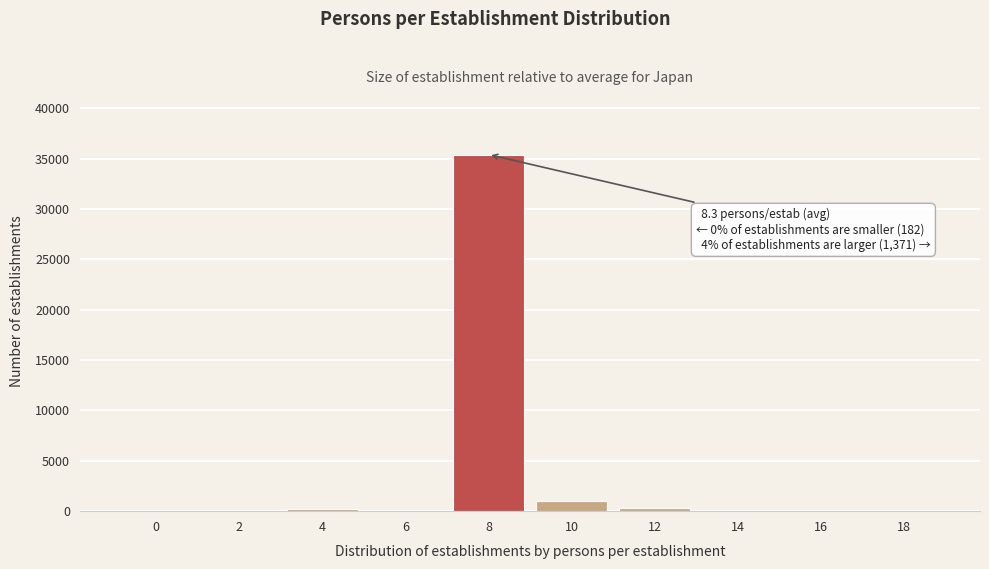

What is the sum of all values?

36964